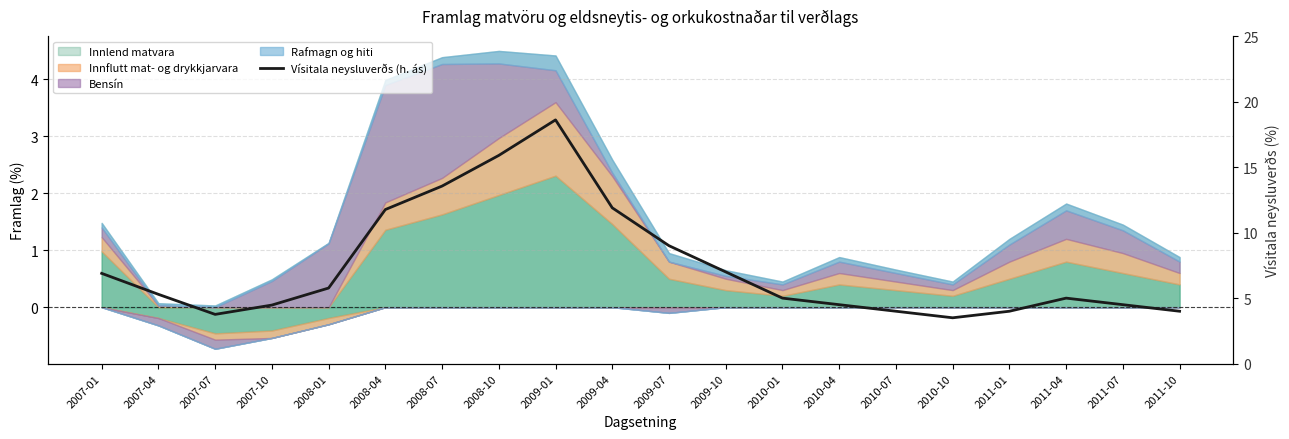

What is the approximate value at 2008-07?

13.6